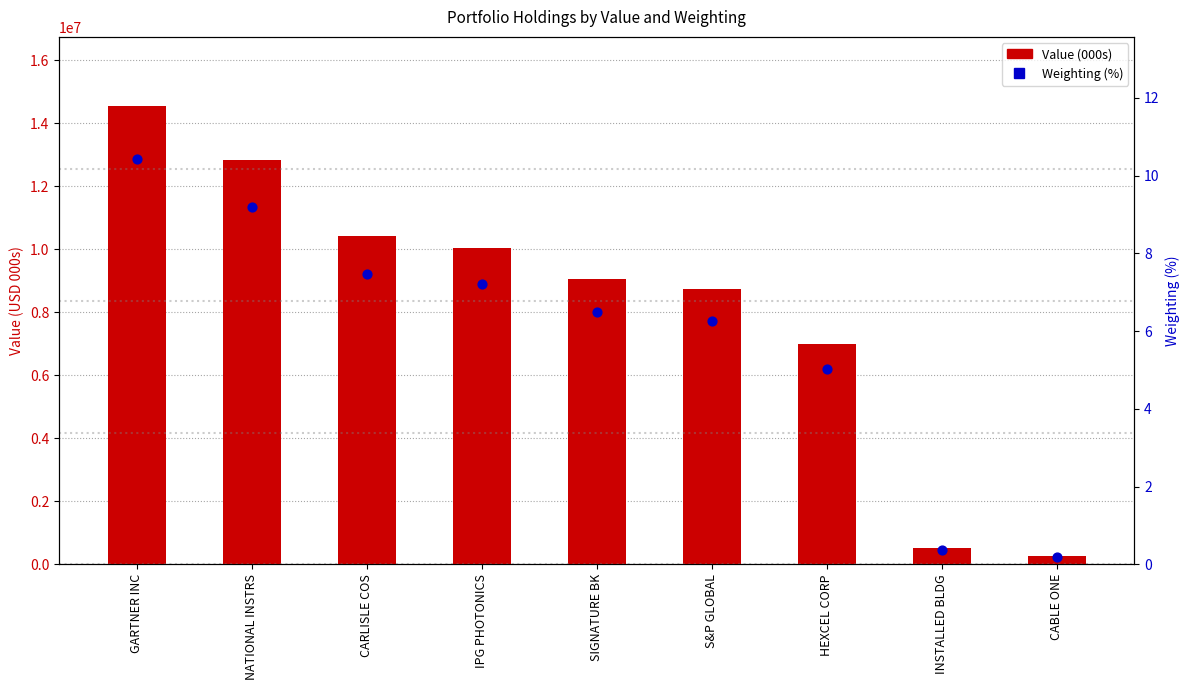

What are all the series names shown in the legend?

Value (000s), Weighting (%)